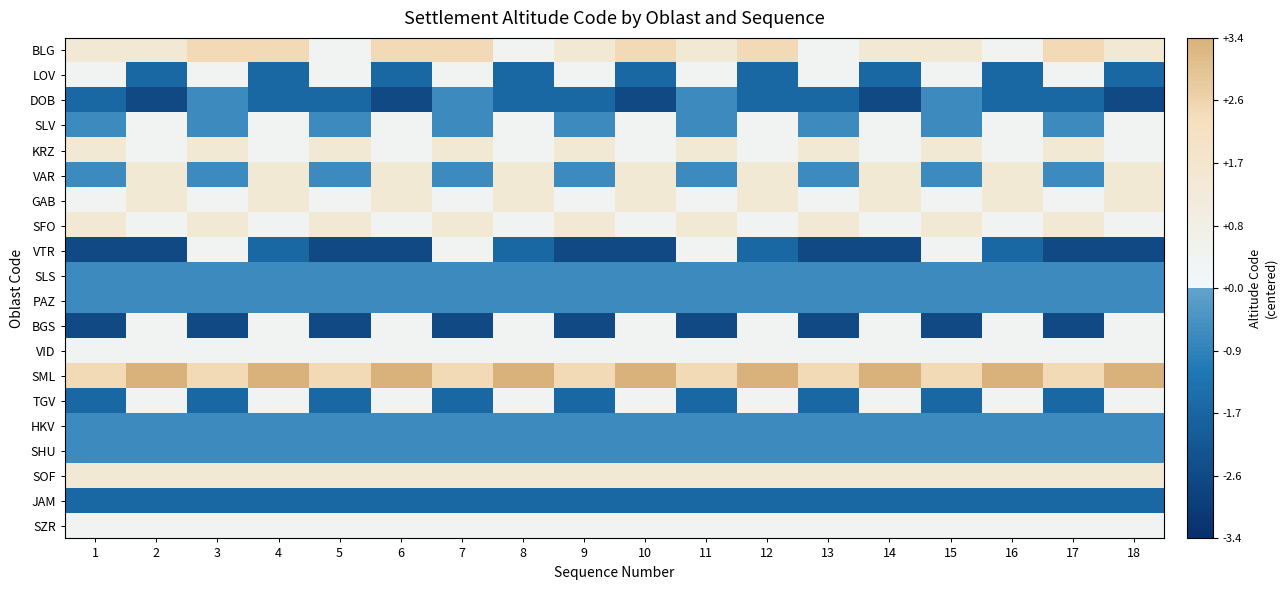

What is the minimum value shown in the chart?

-2.6